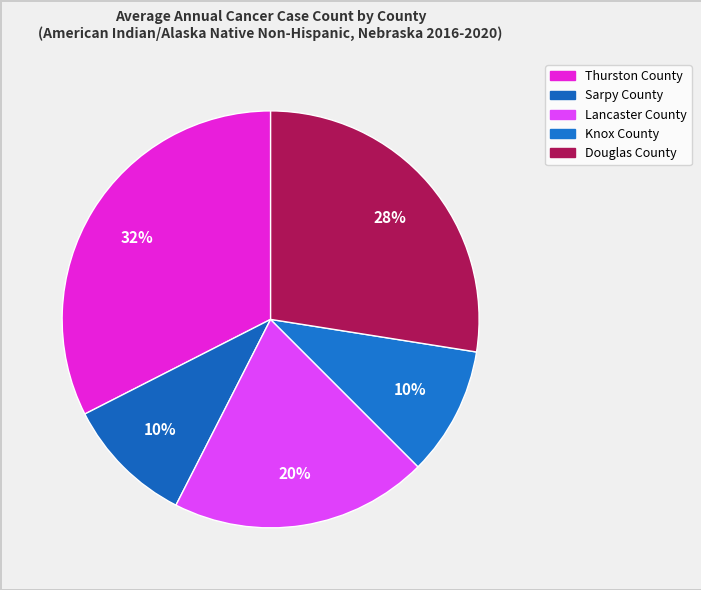

Combined, do Lancaster County and Sarpy County account for over 50%?

No